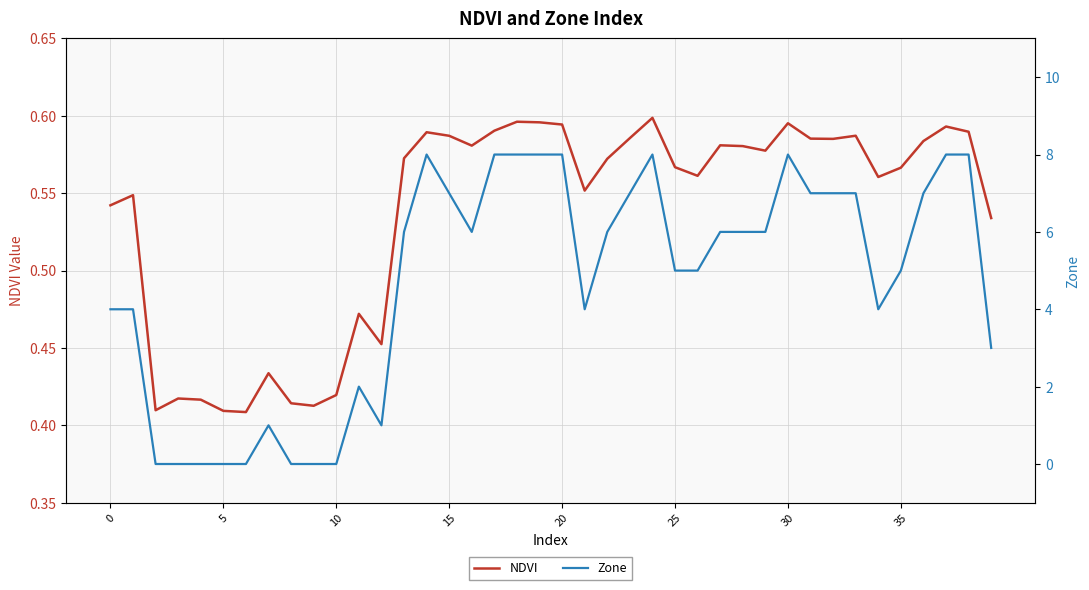

At which category is the sum across all series the highest?

24